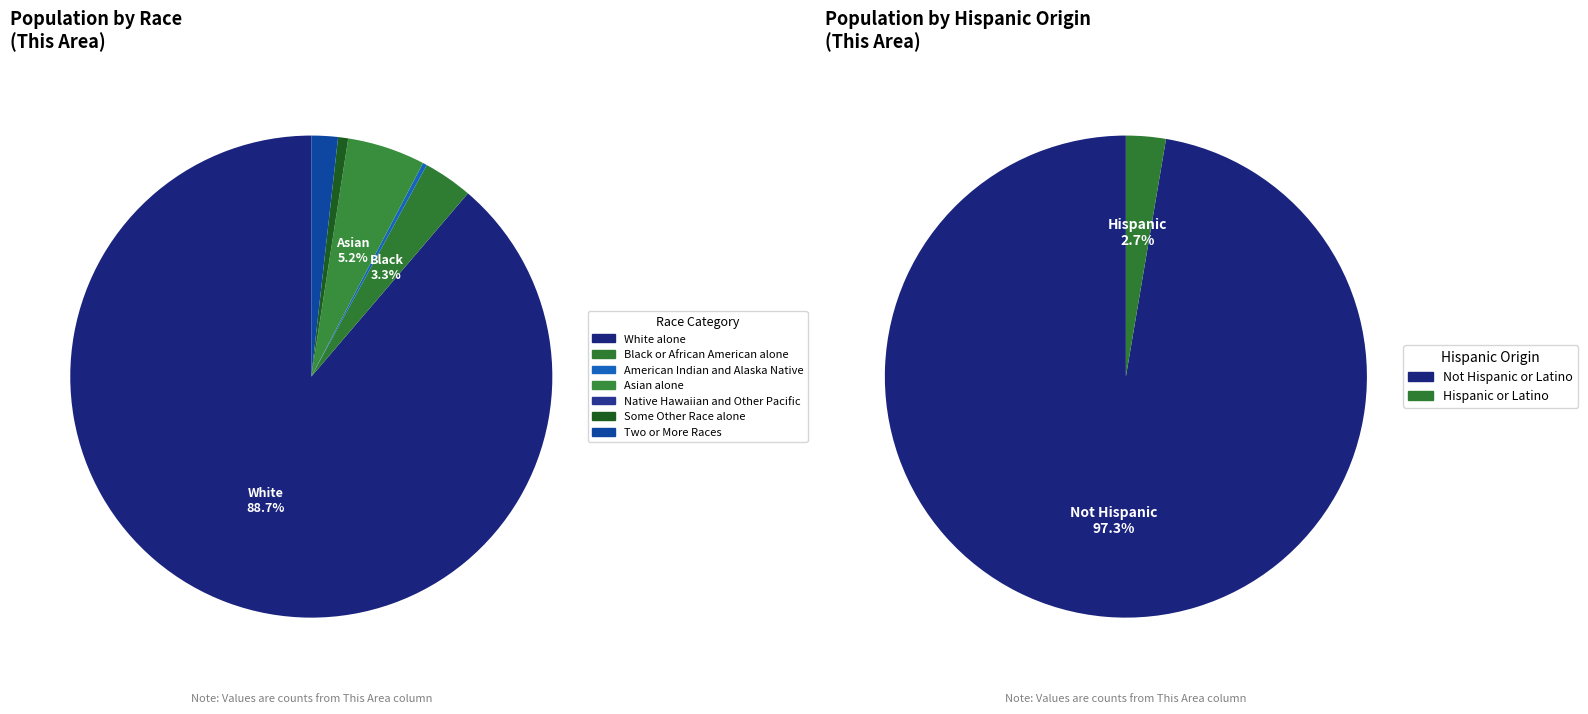

What percentage is the Some Other Race alone slice, to the nearest percent?

1%